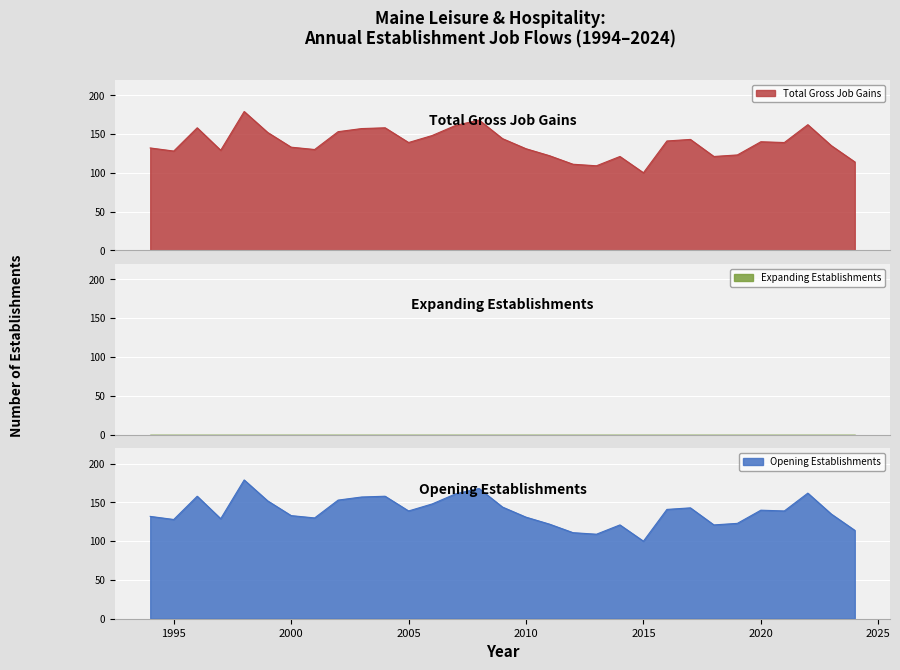

How many interior local peaks does the Total Gross Job Gains series have?

8